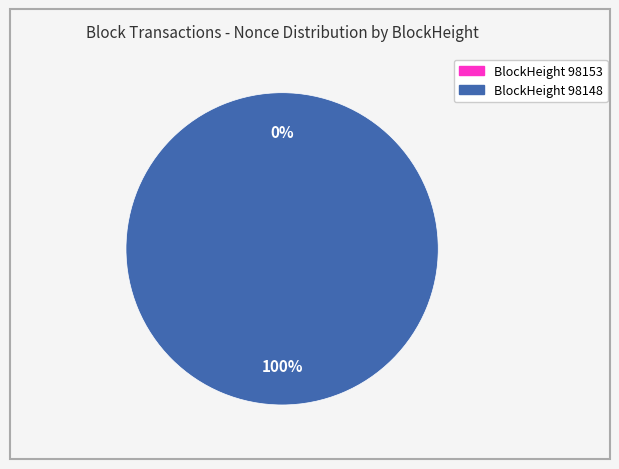

What is the largest slice in the pie chart?

98148